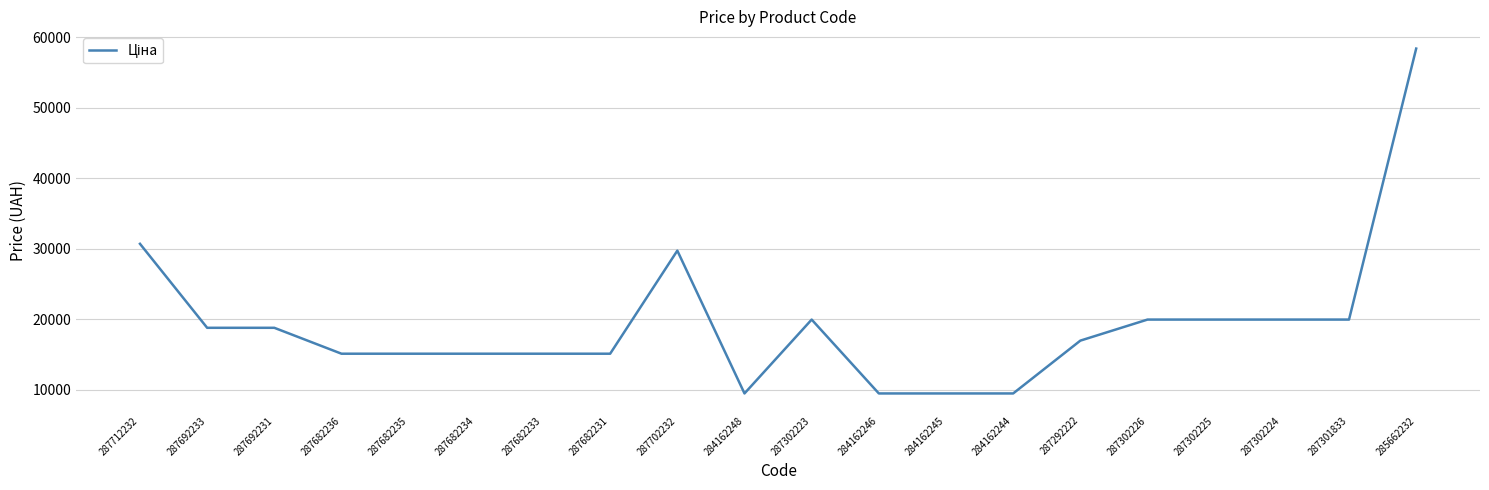

What is the approximate value at 287692233?

18796.8